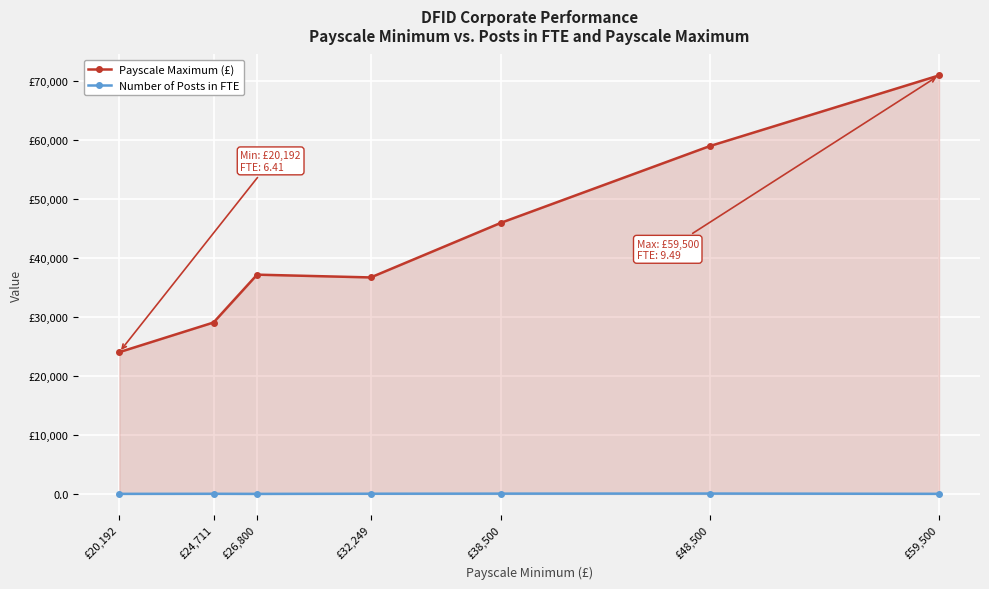

What is the difference between the maximum and minimum values in the Payscale Maximum (£) series?

46957.0